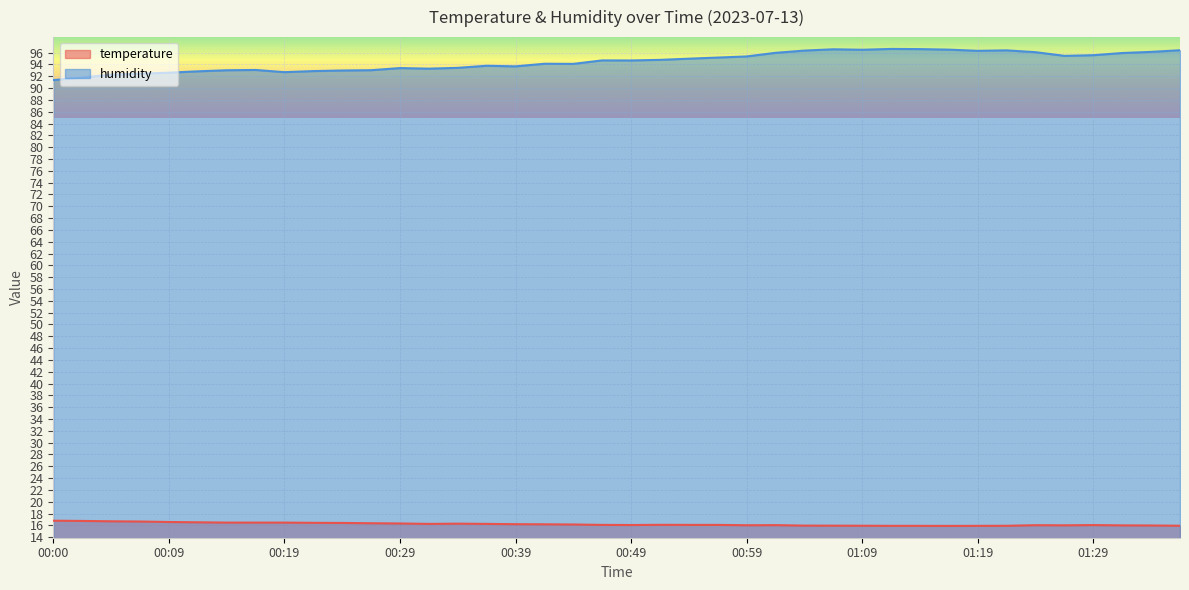

What is the value of the humidity point at the 37th from the left?

95.6